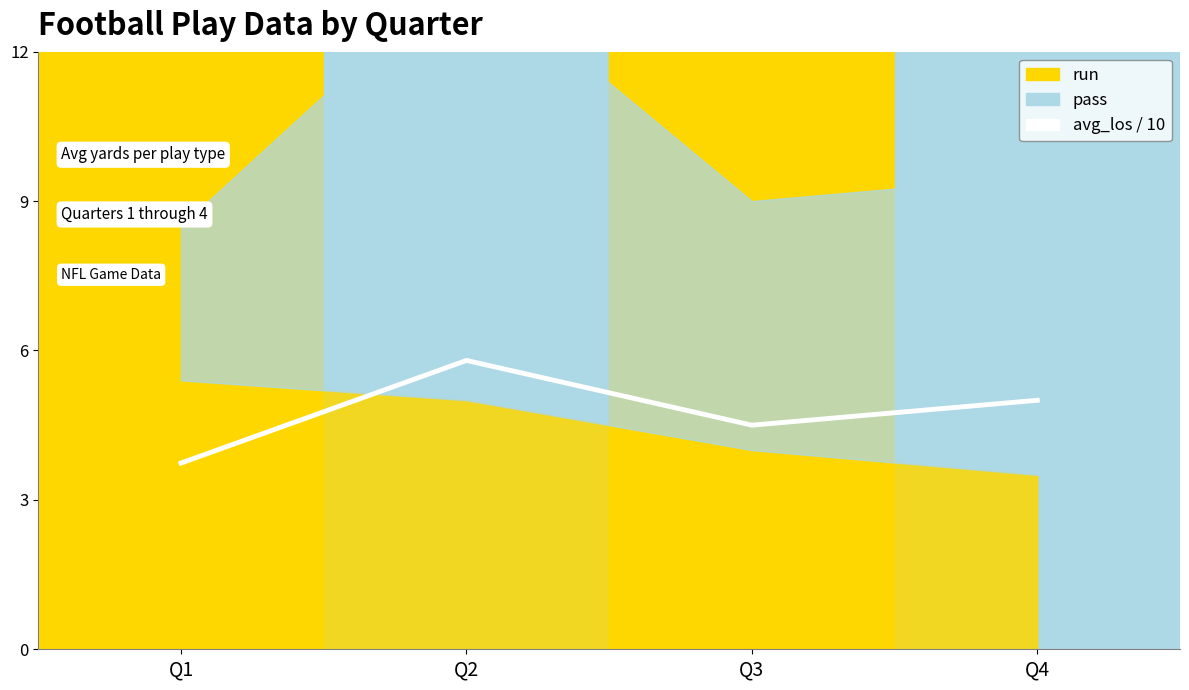

What is the sum of all values?

19.0